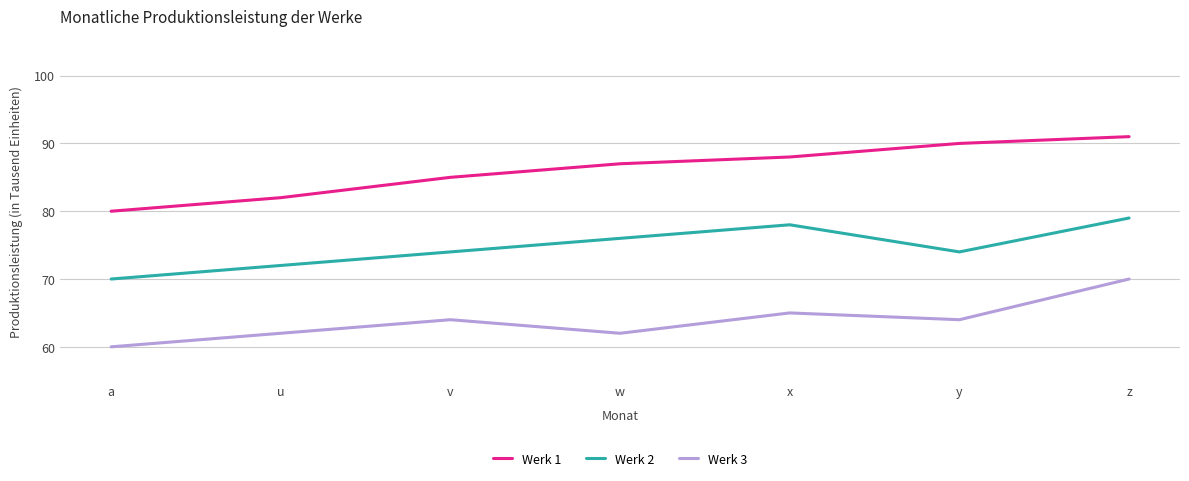

What is the difference between the maximum and minimum values in the Werk 2 series?

9